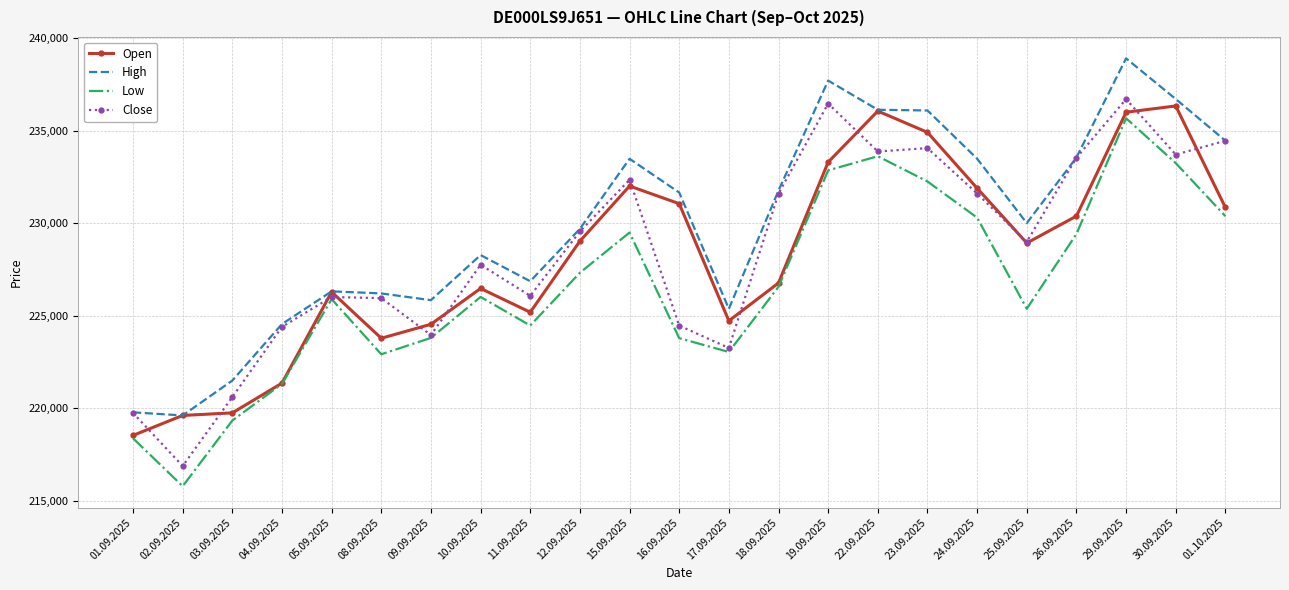

What is the total value across all series at 18.09.2025?

916748